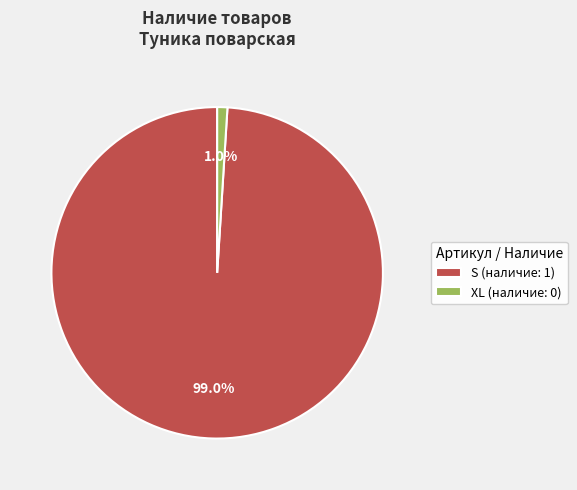

How many segments does this pie chart have?

2